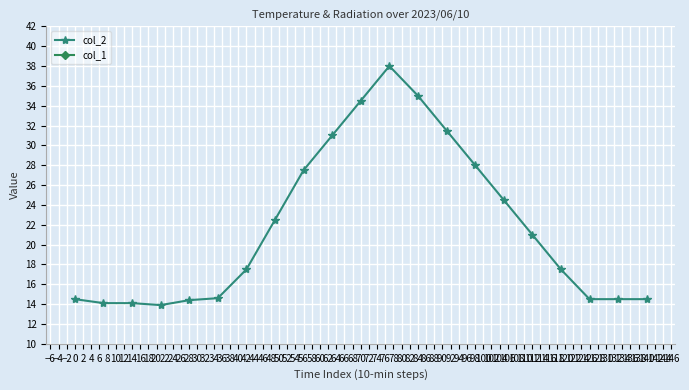

Does the chart display data point markers on the line(s)?

Yes